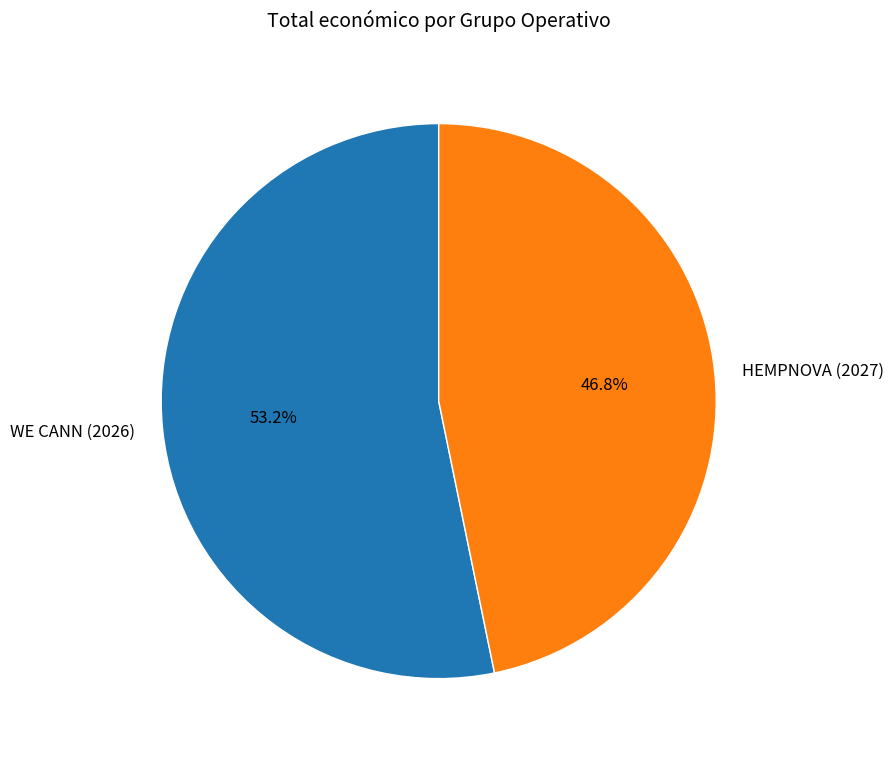

Count the number of slices in the pie.

2